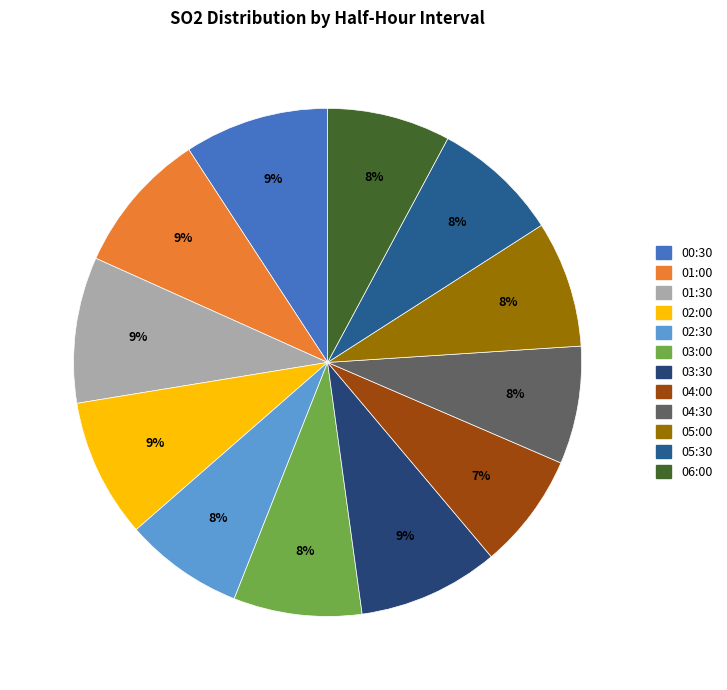

Is there any slice that represents more than half of the pie?

No